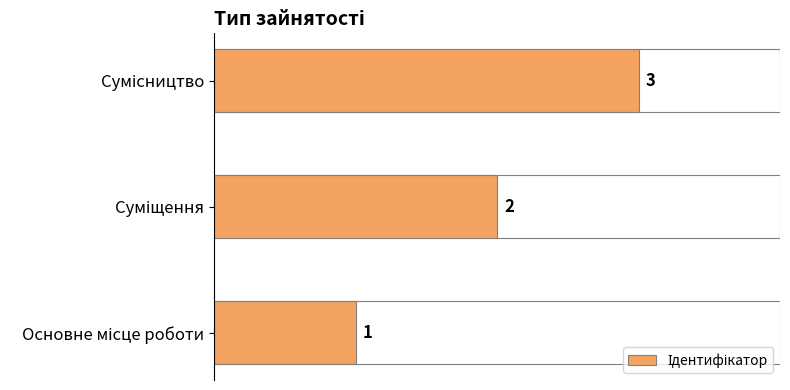

How many bars are there in total?

3